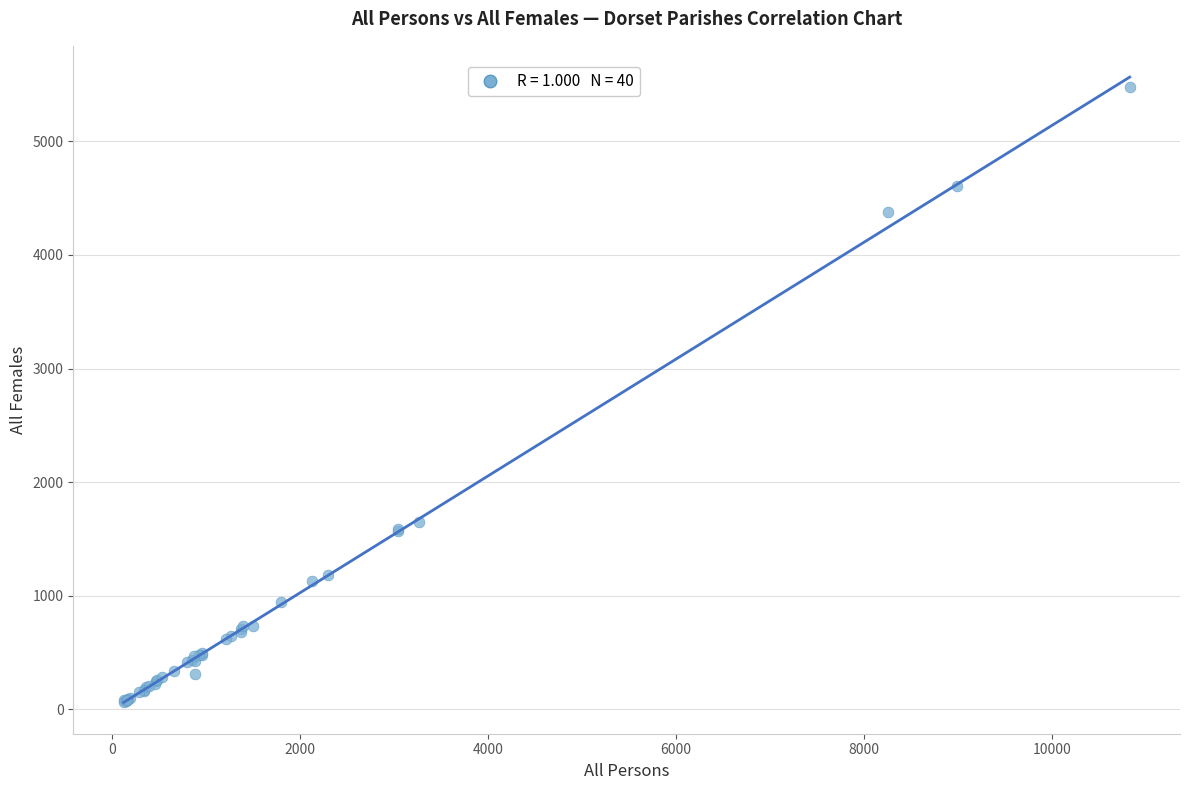

What Y value in the scatter plot is closest to 2773?

1653